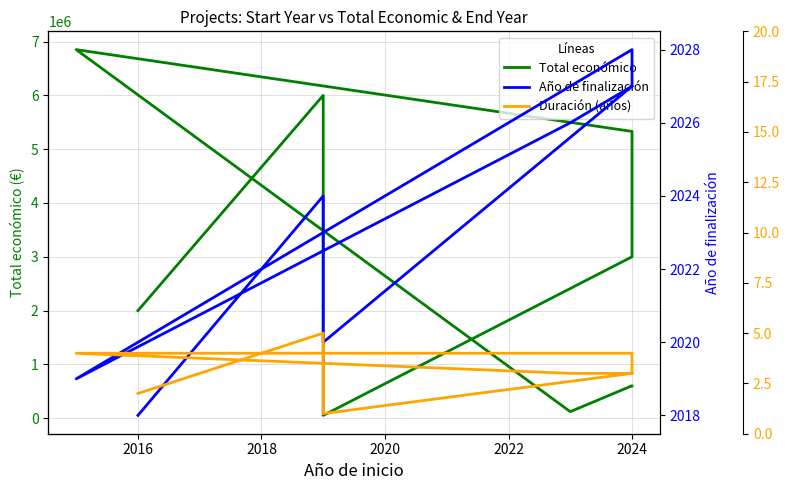

The Total económico series shows 325866.3 at 2024. True or false?

False